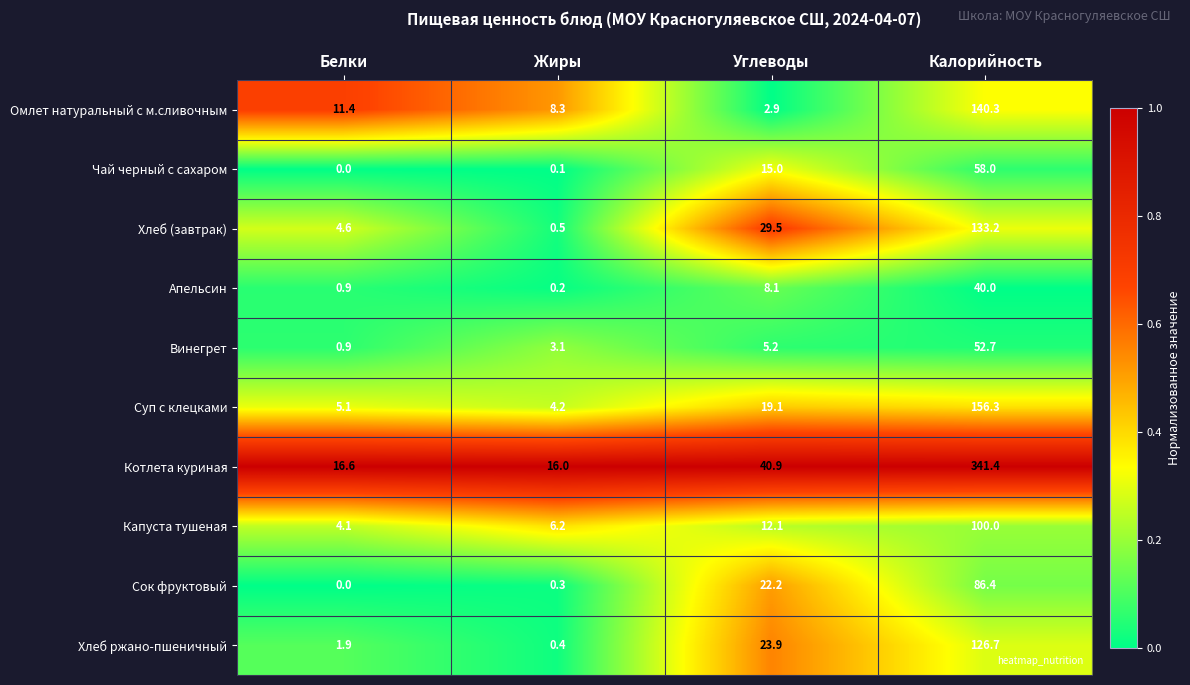

What is the difference between the highest and lowest values at Углеводы?

38.0